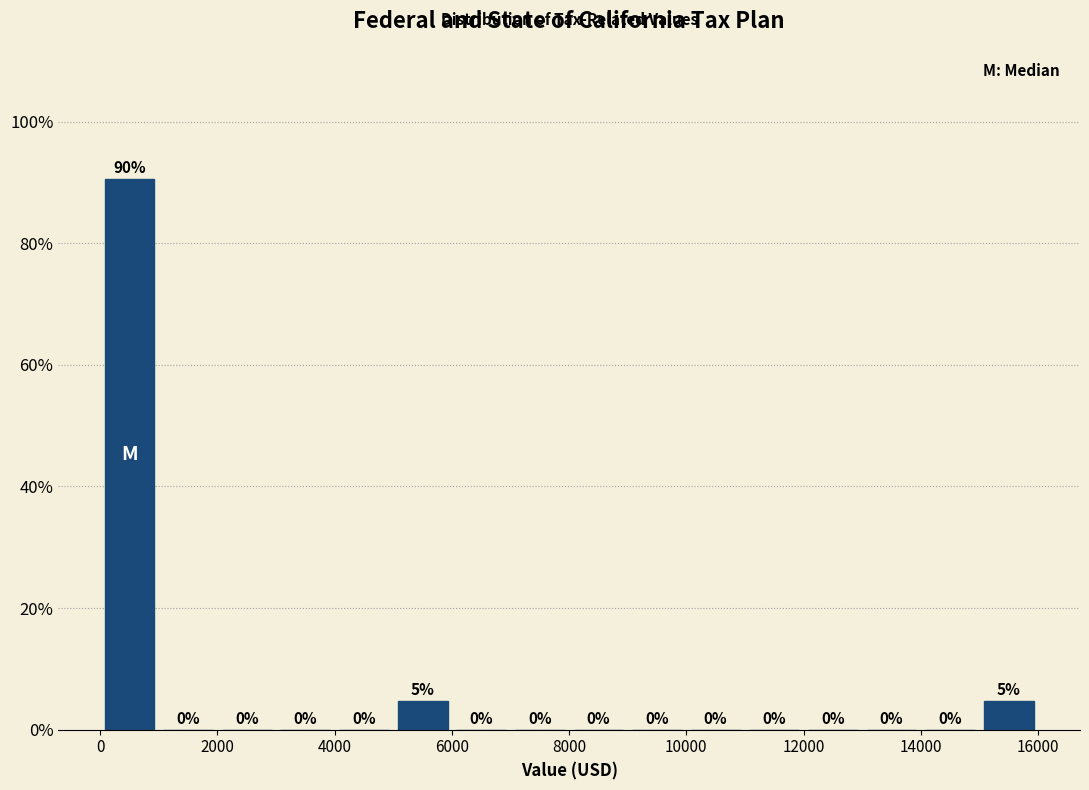

Which range on the x-axis has the tallest bar?

0 to 1000